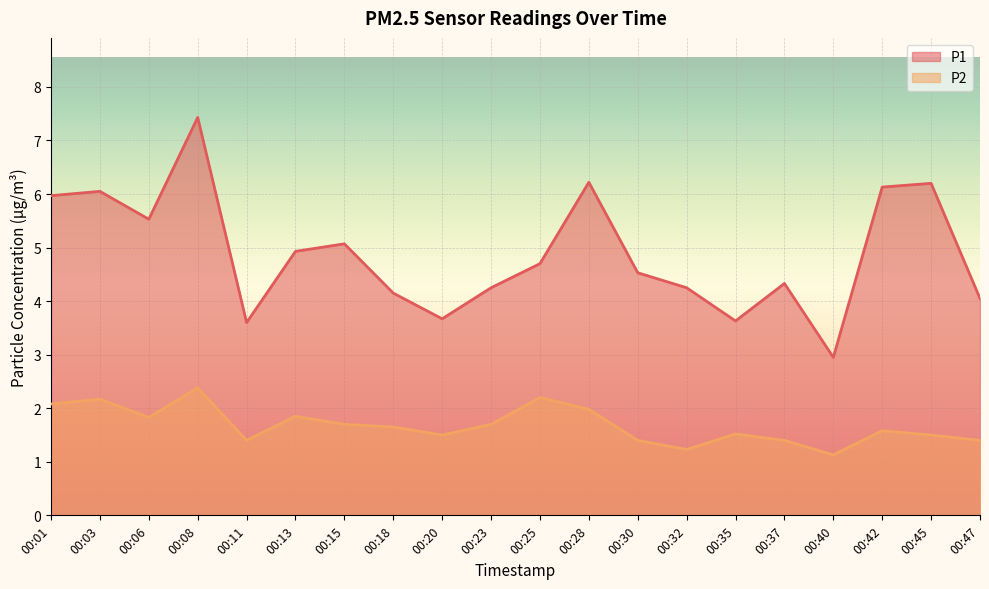

Read the P1 value at 00:13.

4.9